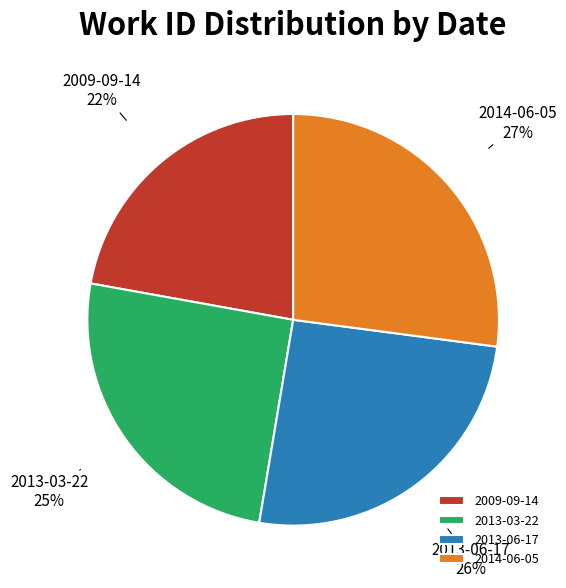

Does any single category account for the majority?

No